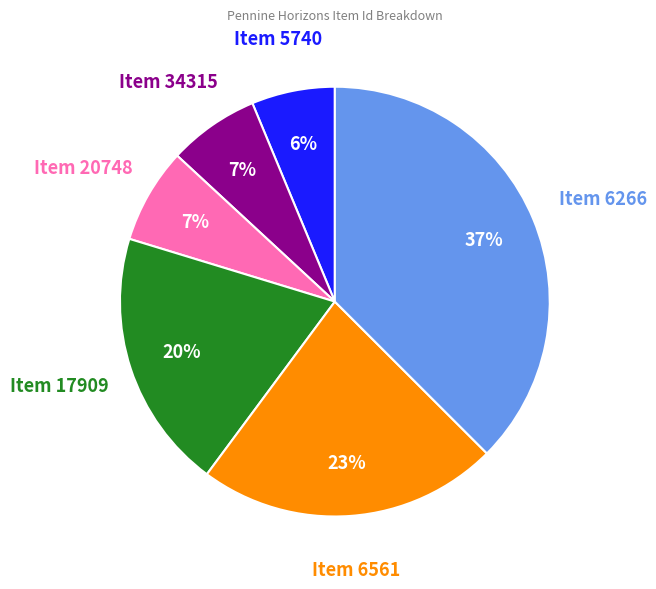

To the nearest percent, what is the difference between the largest and smallest slice percentages?

31%